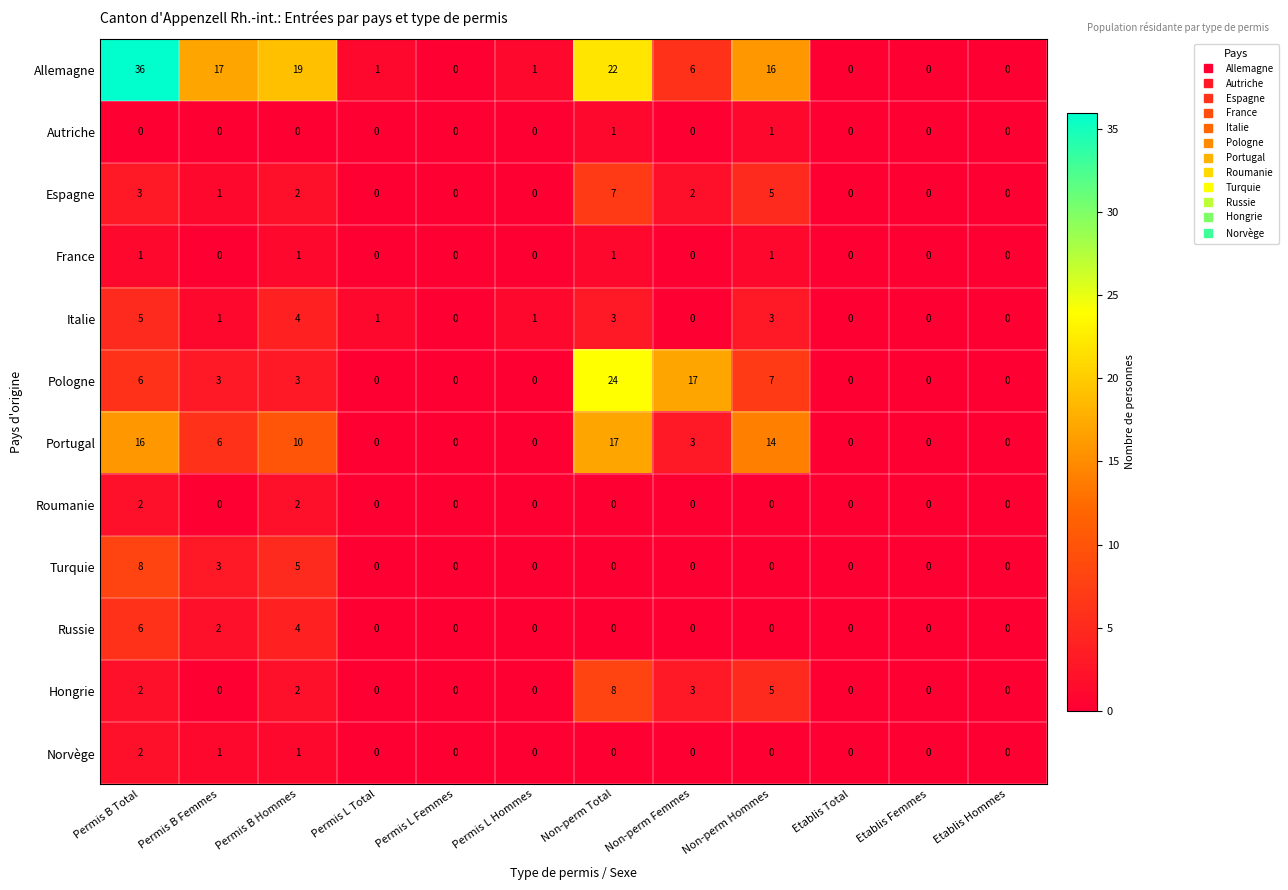

Count the Hongrie values in the range 0 to 3.

10